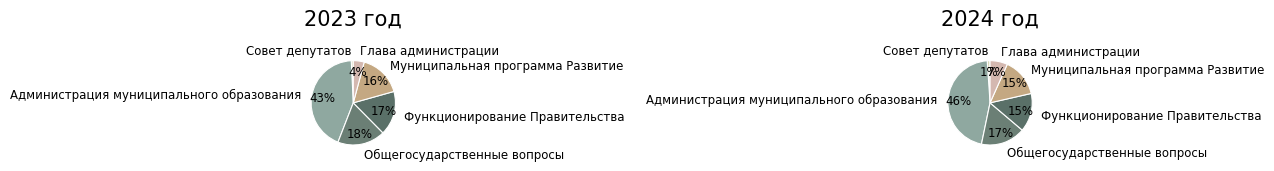

Which category has the biggest portion of the pie?

Администрация муниципального образования